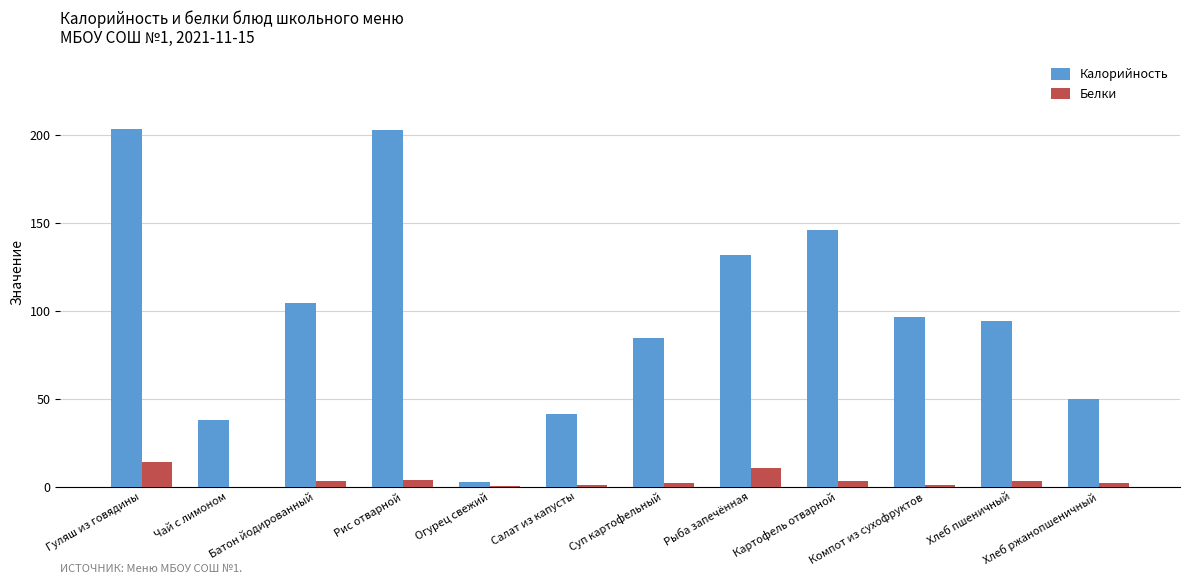

What is the greatest value displayed?

203.8